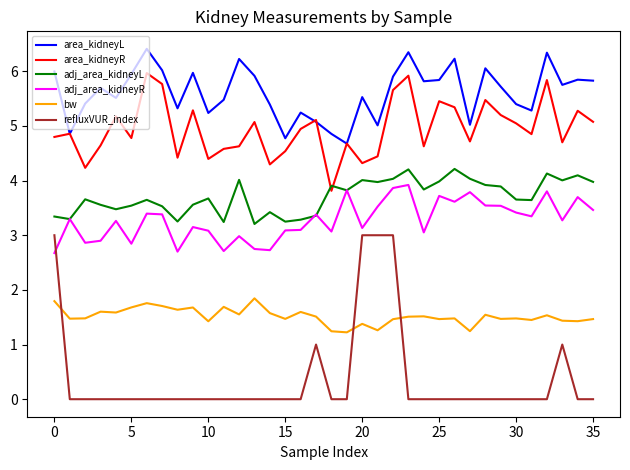

Which series has the largest range (max minus min)?

refluxVUR_index